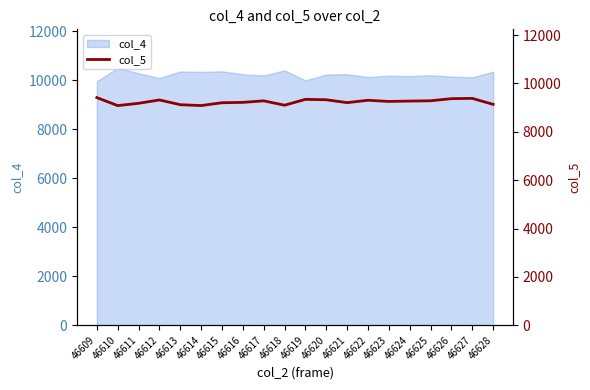

Which label corresponds to the smallest value in the chart?

46610